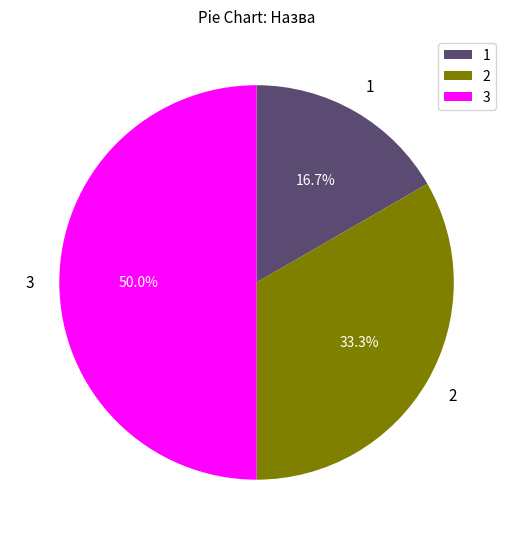

How many slices are in this pie chart?

3